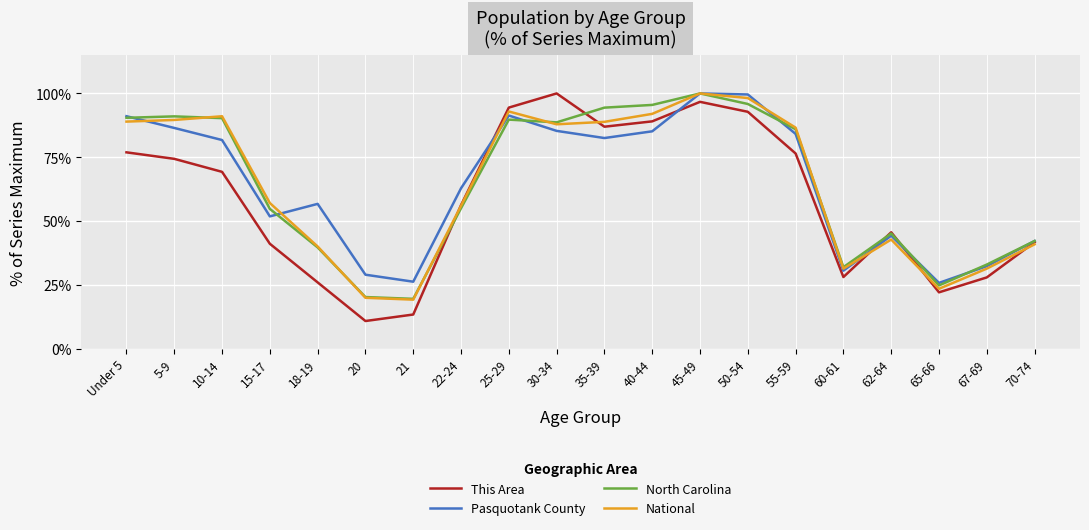

In North Carolina, how many points are lower than both neighbors (excluding endpoints)?

4